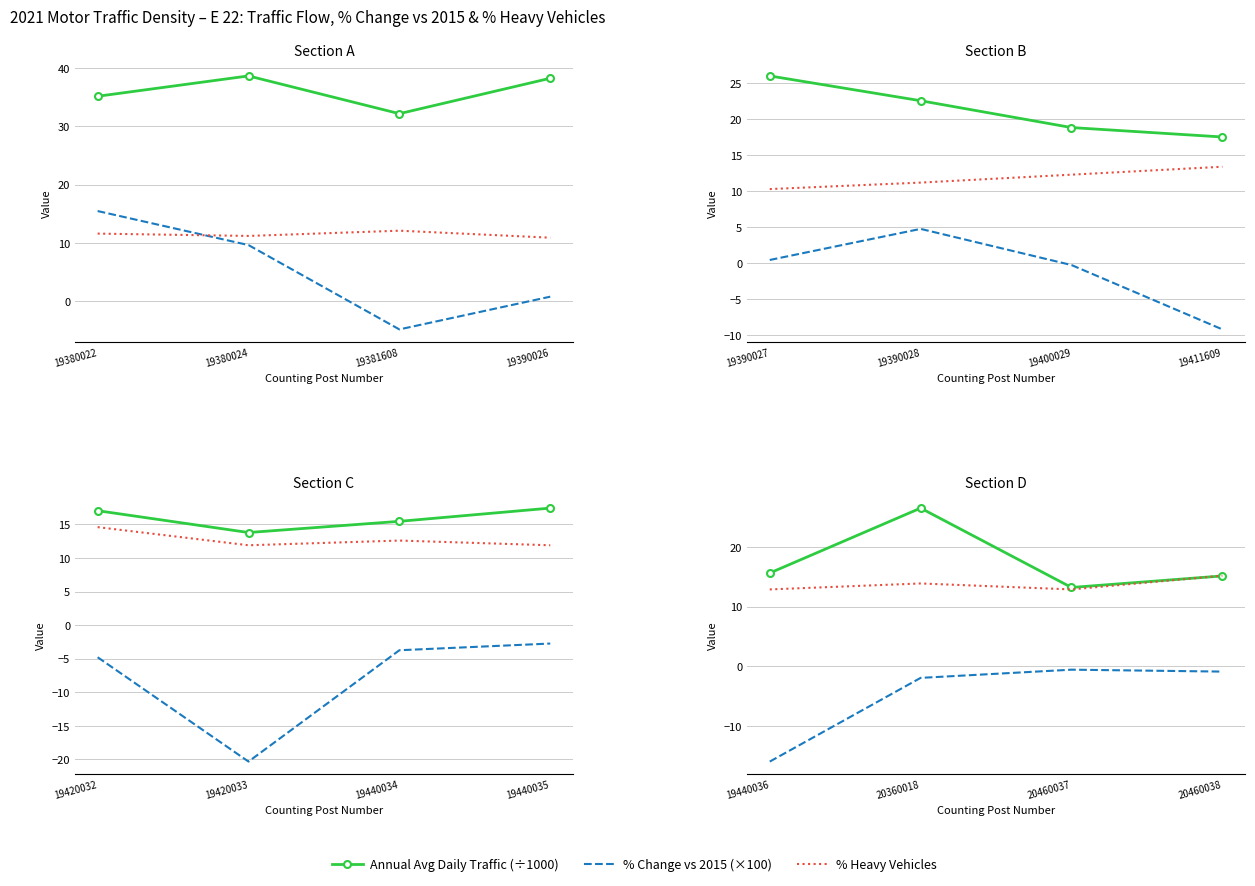

Between 19440036 and 20460038, which series saw the biggest shift?

% Change vs 2015 (×100)